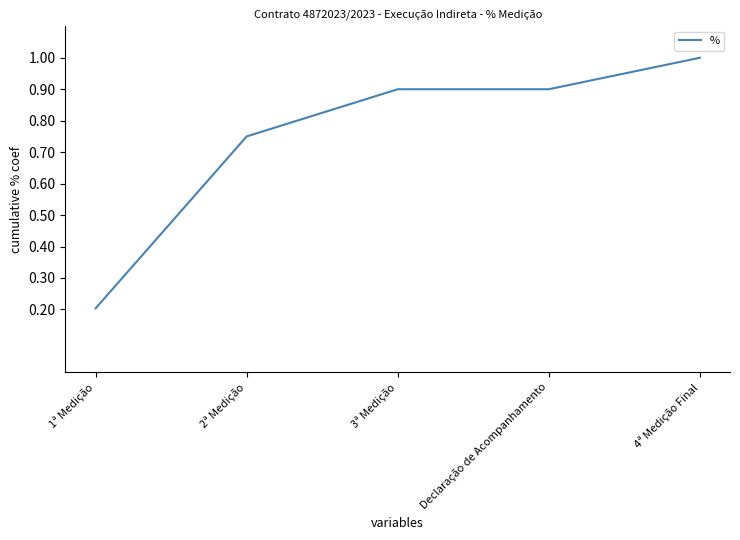

Does the chart have visible grid lines?

No